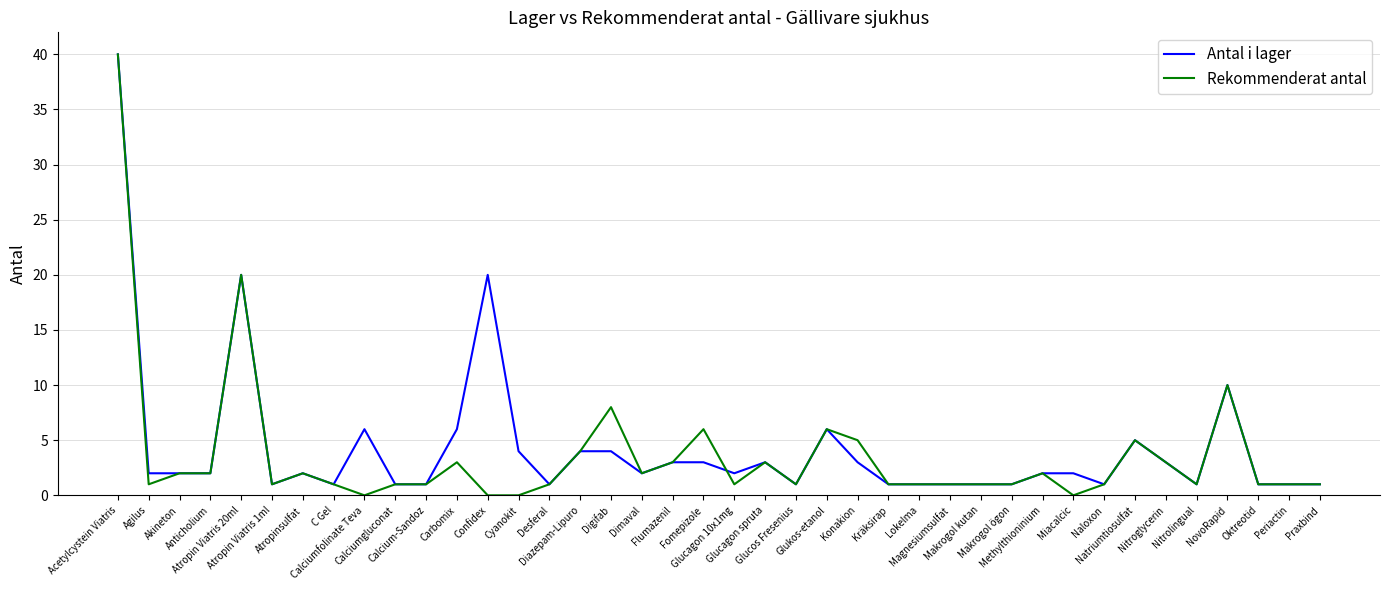

Reading left to right, what are all the values shown in this chart?

Antal i lager: Acetylcystein Viatris=40	Agilus=2	Akineton=2	Anticholium=2	Atropin Viatris 20ml=20	Atropin Viatris 1ml=1	Atropinsulfat=2	C Gel=1	Calciumfolinate Teva=6	Calciumgluconat=1	Calcium-Sandoz=1	Carbomix=6	Confidex=20	Cyanokit=4	Desferal=1	Diazepam-Lipuro=4	Digifab=4	Dimaval=2	Flumazenil=3	Fomepizole=3	Glucagon 10x1mg=2	Glucagon spruta=3	Glucos Fresenius=1	Glukos-etanol=6	Konakion=3	Kräksirap=1	Lokelma=1	Magnesiumsulfat=1	Makrogol kutan=1	Makrogol ögon=1	Methylthioninium=2	Miacalcic=2	Naloxon=1	Natriumtiosulfat=5	Nitroglycerin=3	Nitrolingual=1	NovoRapid=10	Oktreotid=1	Periactin=1	Praxbind=1
Rekommenderat antal: Acetylcystein Viatris=40	Agilus=1	Akineton=2	Anticholium=2	Atropin Viatris 20ml=20	Atropin Viatris 1ml=1	Atropinsulfat=2	C Gel=1	Calciumfolinate Teva=0	Calciumgluconat=1	Calcium-Sandoz=1	Carbomix=3	Confidex=0	Cyanokit=0	Desferal=1	Diazepam-Lipuro=4	Digifab=8	Dimaval=2	Flumazenil=3	Fomepizole=6	Glucagon 10x1mg=1	Glucagon spruta=3	Glucos Fresenius=1	Glukos-etanol=6	Konakion=5	Kräksirap=1	Lokelma=1	Magnesiumsulfat=1	Makrogol kutan=1	Makrogol ögon=1	Methylthioninium=2	Miacalcic=0	Naloxon=1	Natriumtiosulfat=5	Nitroglycerin=3	Nitrolingual=1	NovoRapid=10	Oktreotid=1	Periactin=1	Praxbind=1